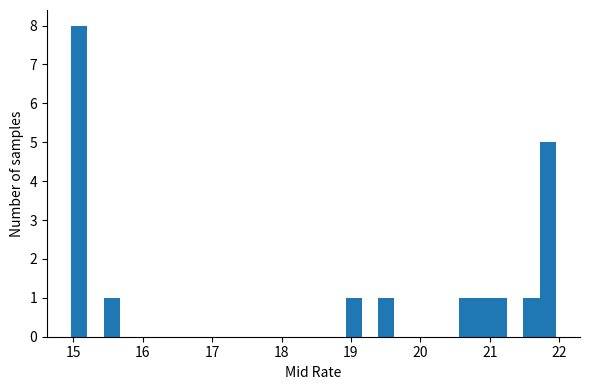

Read against the x-axis, roughly where is the centre of the tallest bar?

15.1